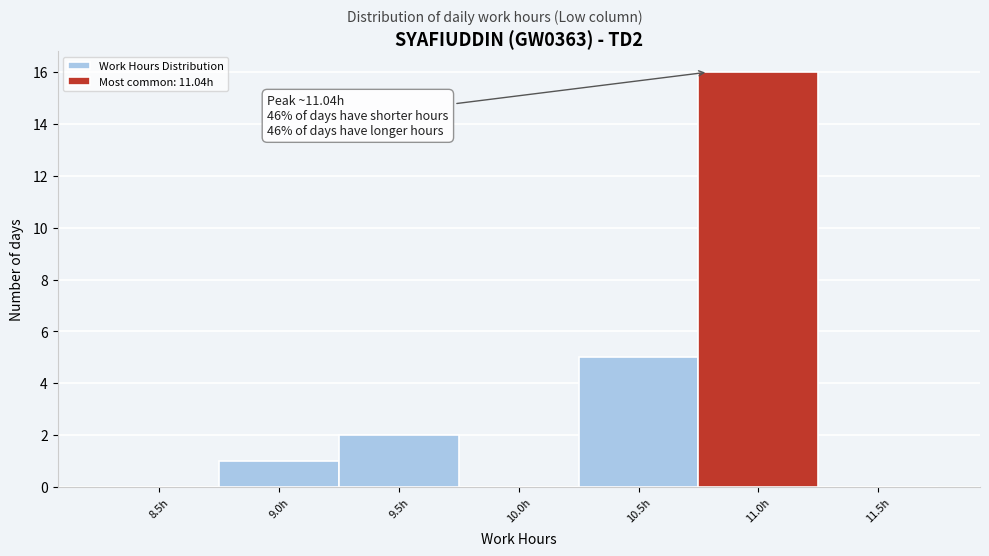

Reading left to right, what are all the values shown in this chart?

8.5h=0	9.0h=1	9.5h=2	10.0h=0	10.5h=5	11.0h=16	11.5h=0